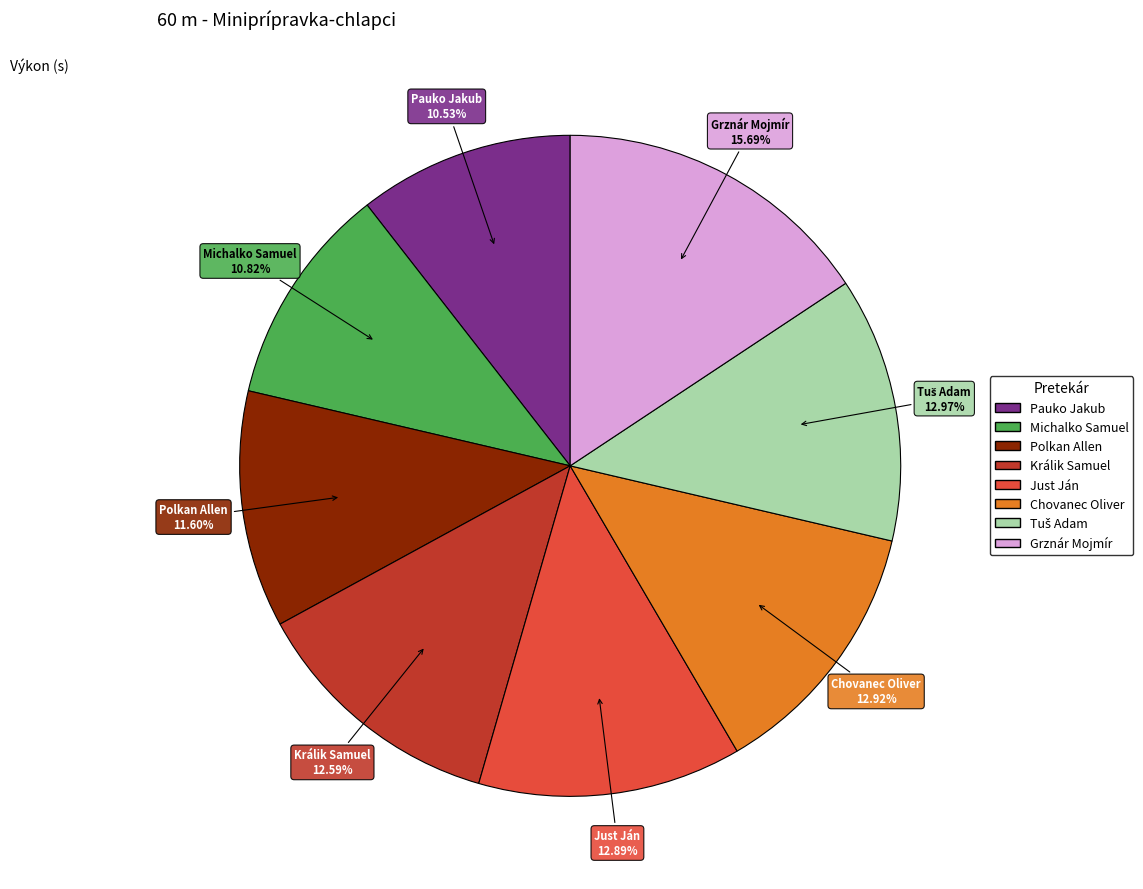

To the nearest percent, what portion does Chovanec Oliver represent?

13%